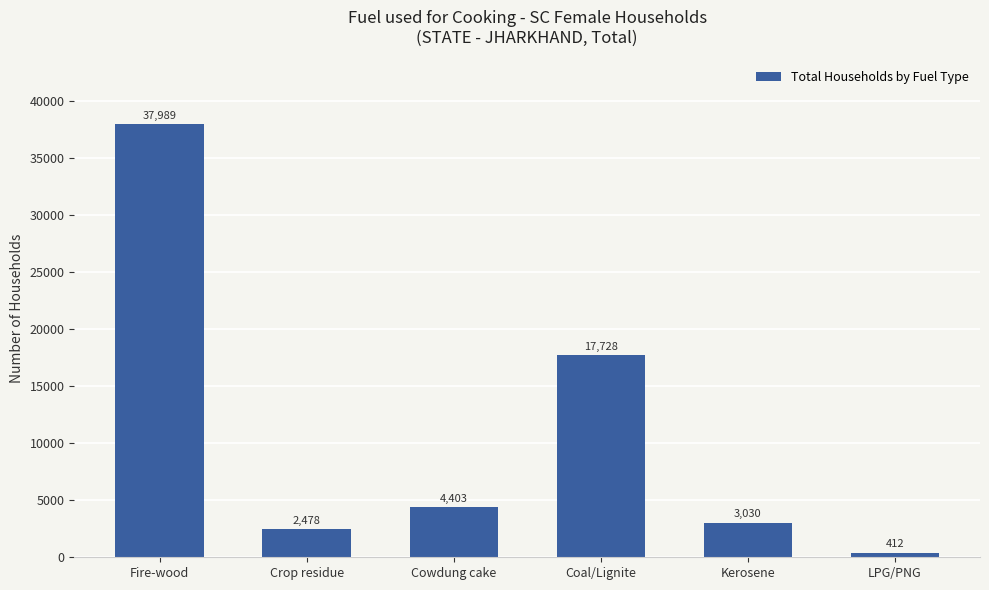

Does the chart contain stacked bars?

No